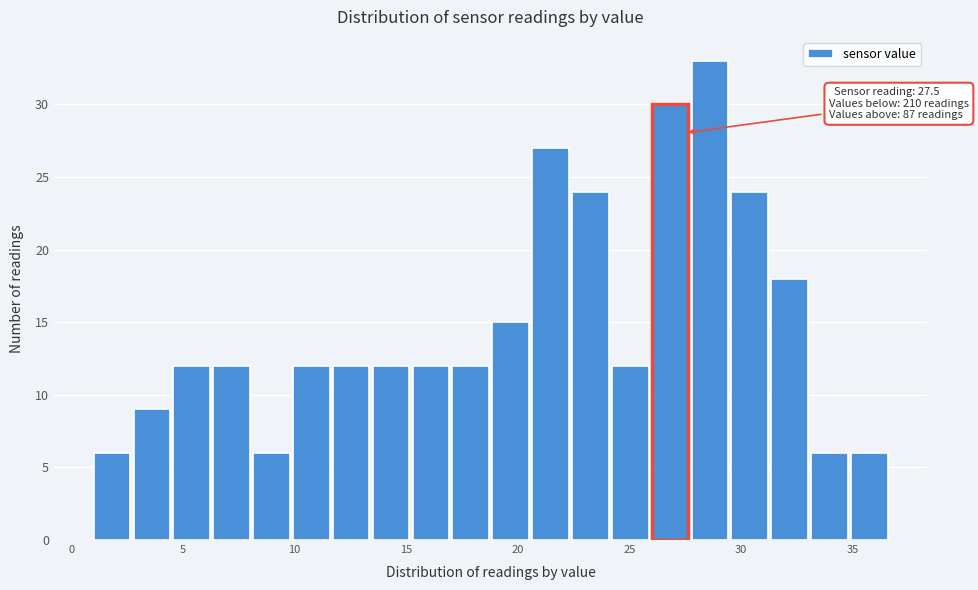

Read against the x-axis, roughly where is the centre of the tallest bar?

28.5